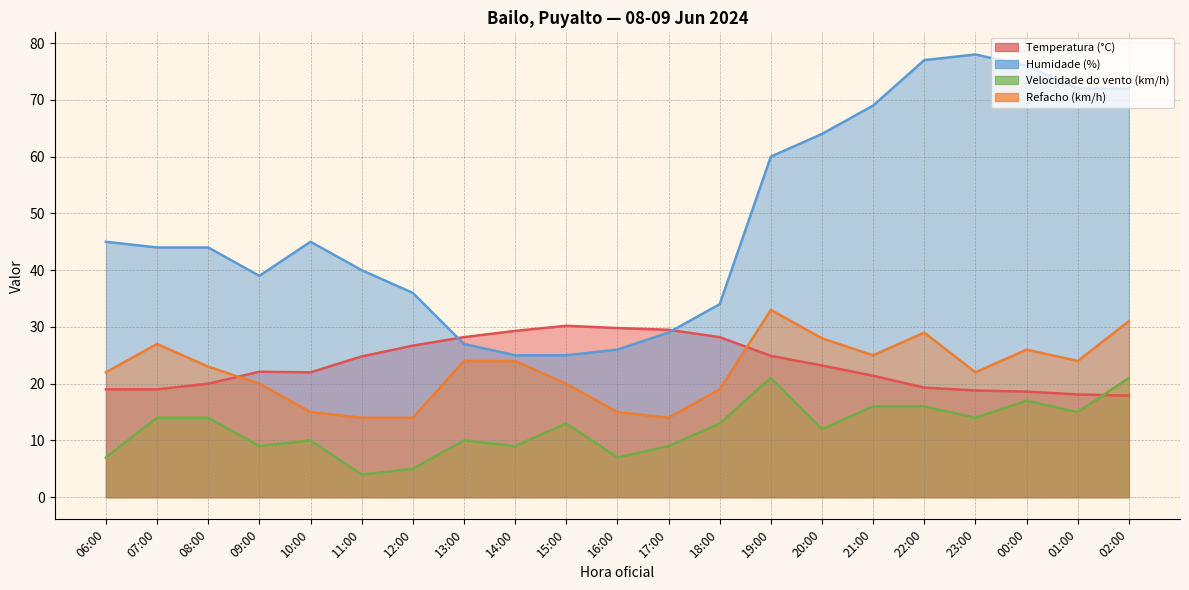

How many values in the Refacho (km/h) series exceed 23?

10